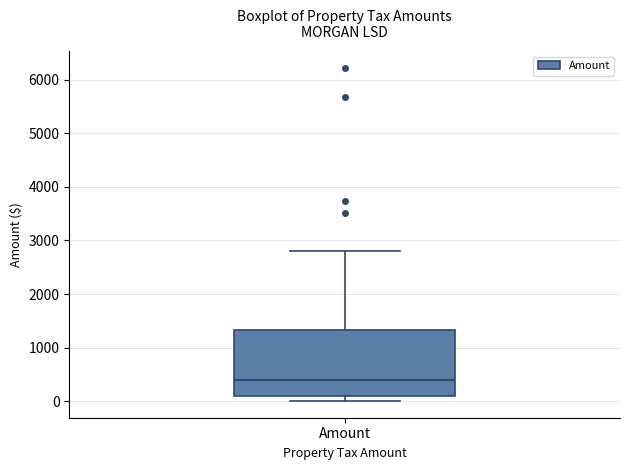

Transcribe this box plot: give where the median line is, the range the box spans, and where the two whiskers end, as read against the y-axis. The values are not printed on the chart, so give them approximately, as read against the axis.

median 400, box 100 to 1300, whiskers 0 to 2800